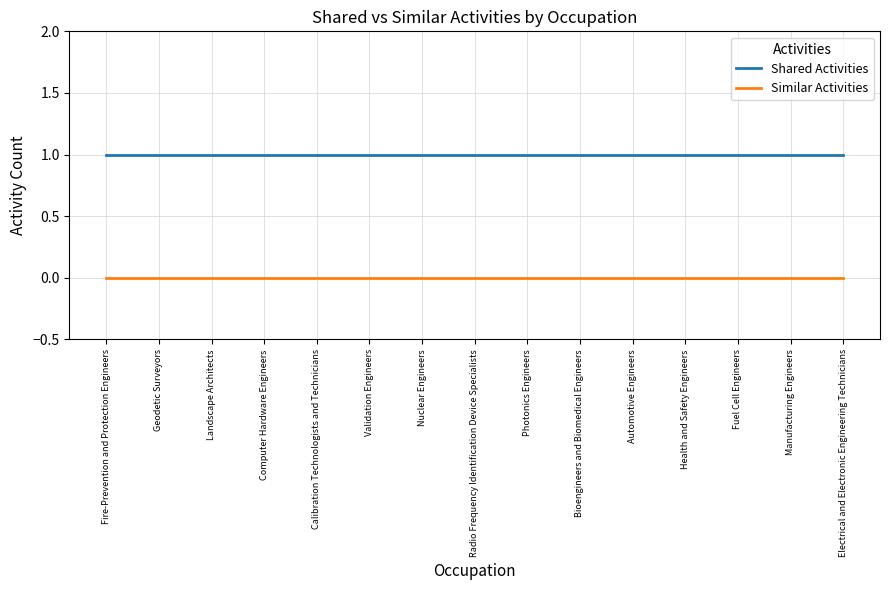

What is the maximum value shown in the chart?

1